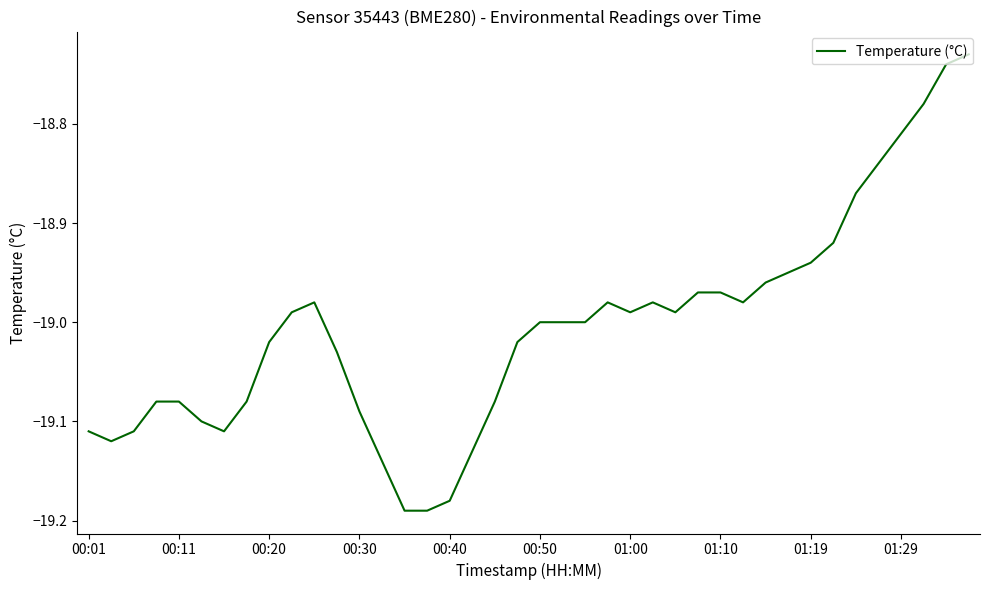

What is the difference between the maximum and minimum values?

0.5